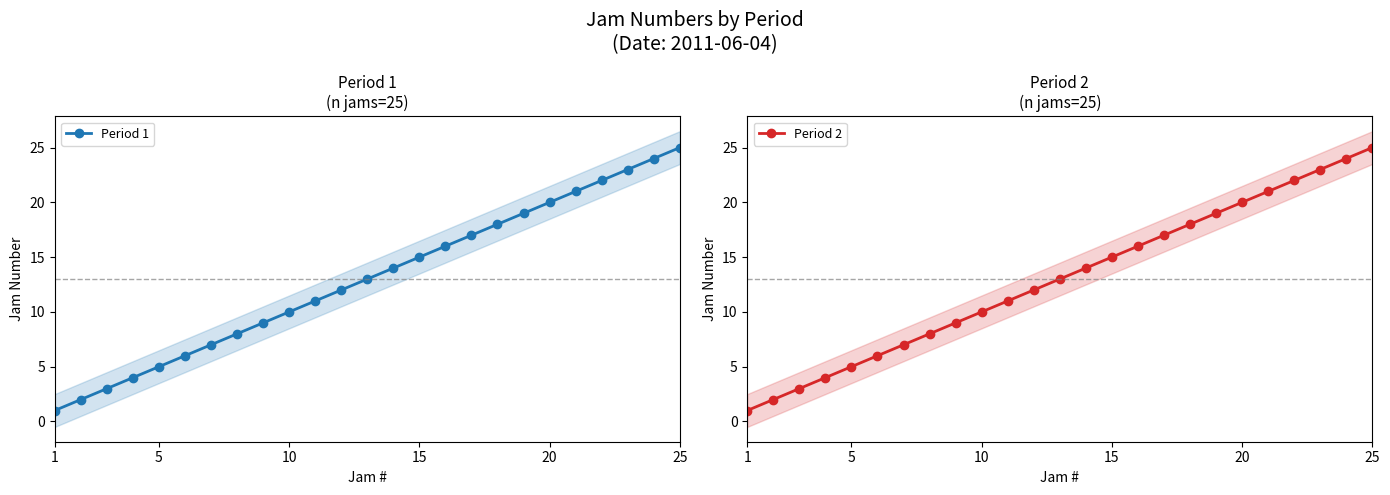

True or false: Period 1 has more than 1 interior local peaks.

False